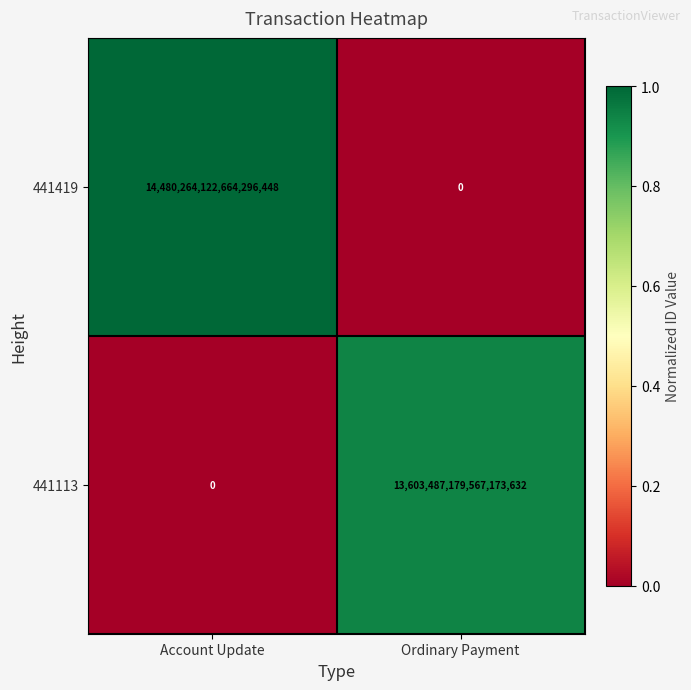

At which label does 441113 reach its peak?

Ordinary Payment